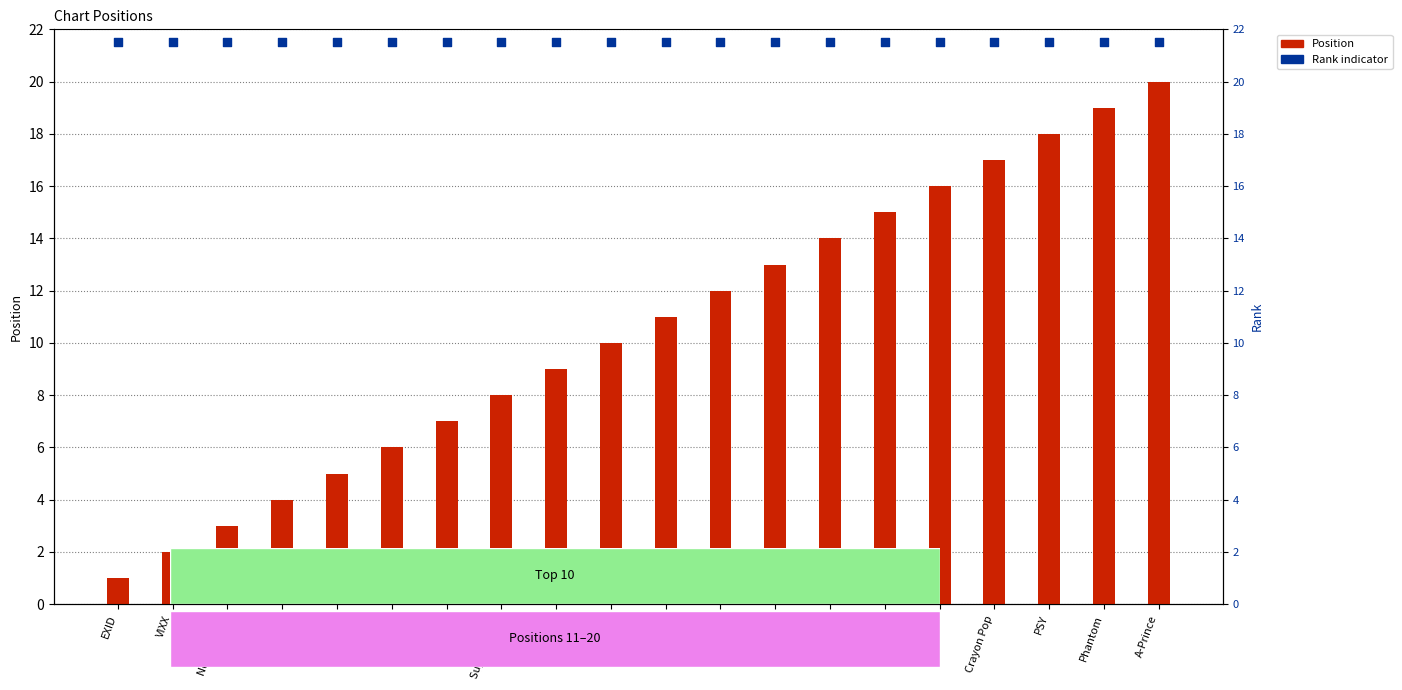

At how many categories does at least one series exceed 15?

20